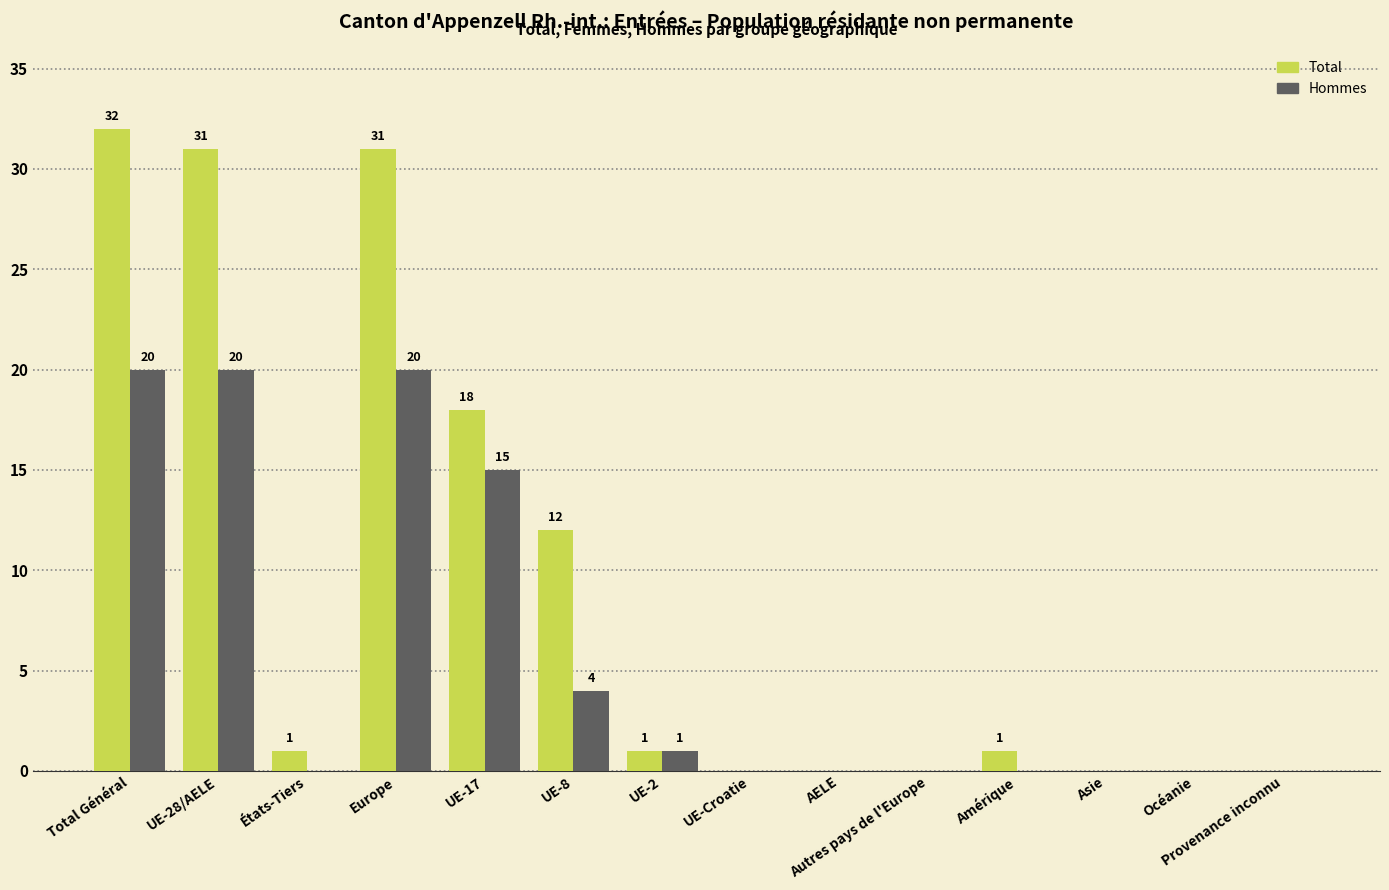

The Hommes series shows -10 at Asie. True or false?

False